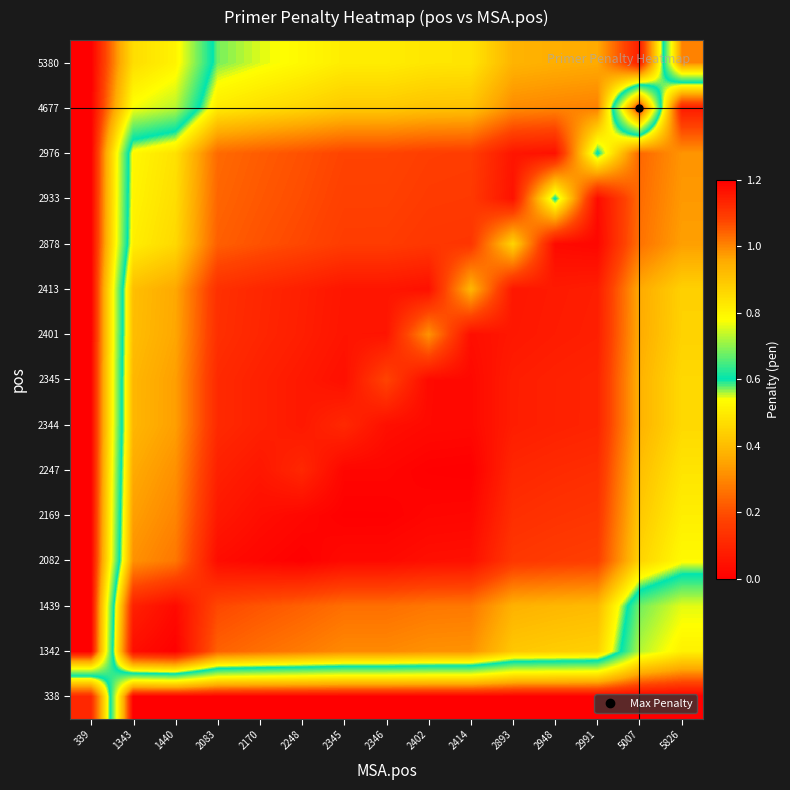

How many data points does each series have?

15